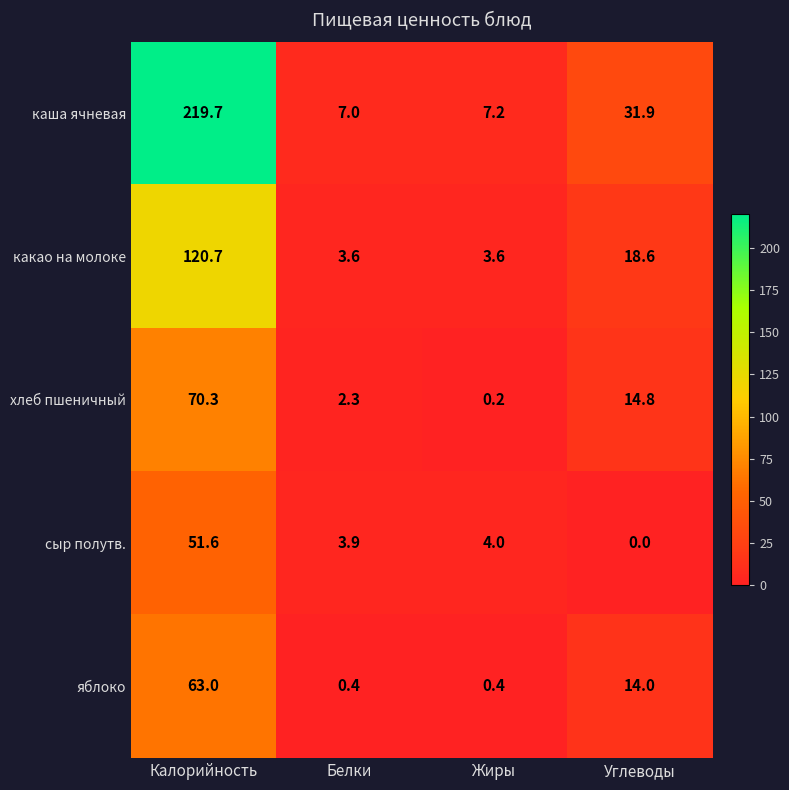

List the series in order of their peak value, highest first.

каша ячневая, какао на молоке, хлеб пшеничный, яблоко, сыр полутв.